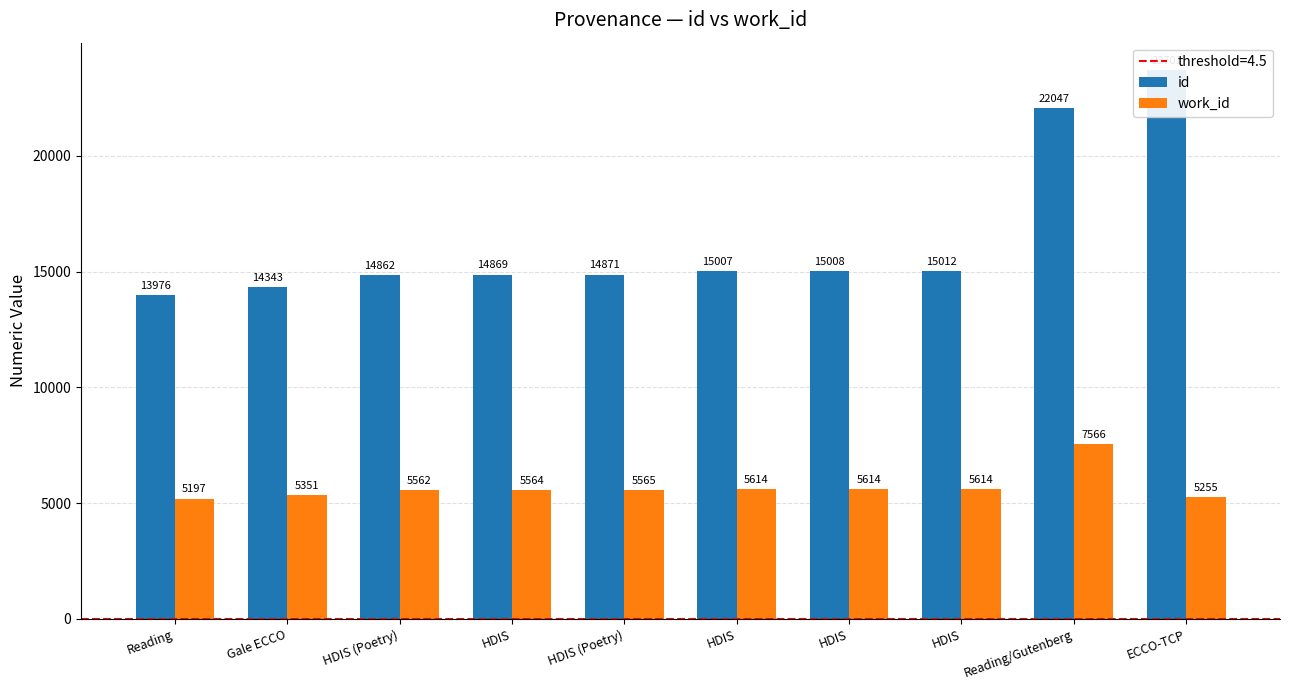

What is the approximate value of id at HDIS, to the nearest 10?

15010